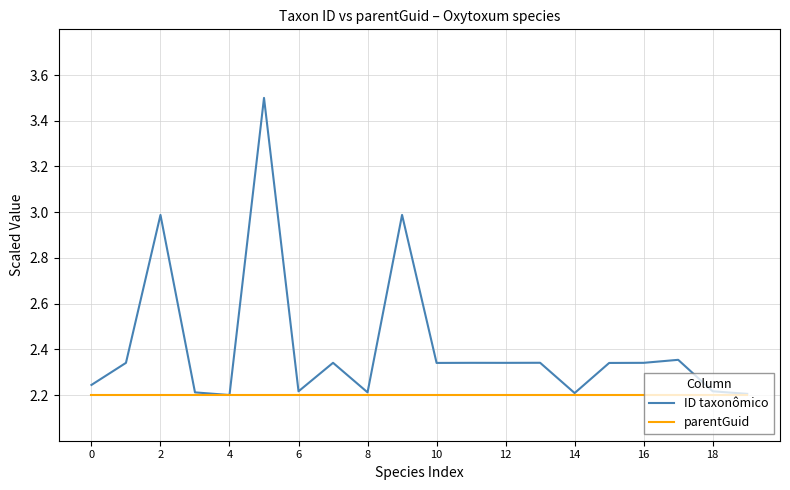

What are all the series names shown in the legend?

ID taxonômico, parentGuid